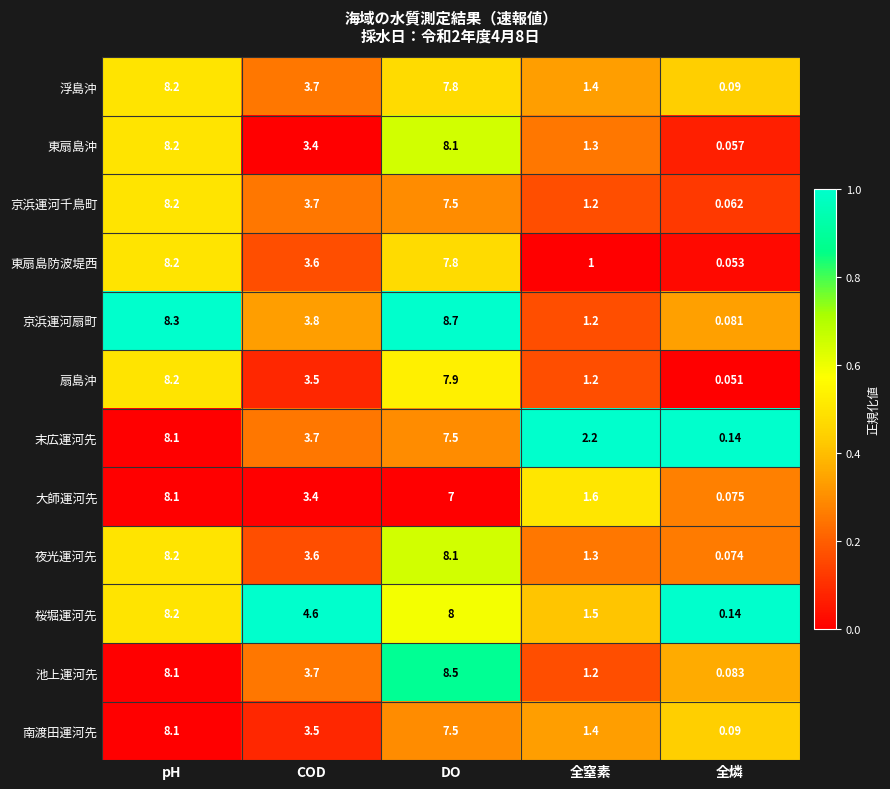

Where is 桜堀運河先 nearest to the value 4?

COD